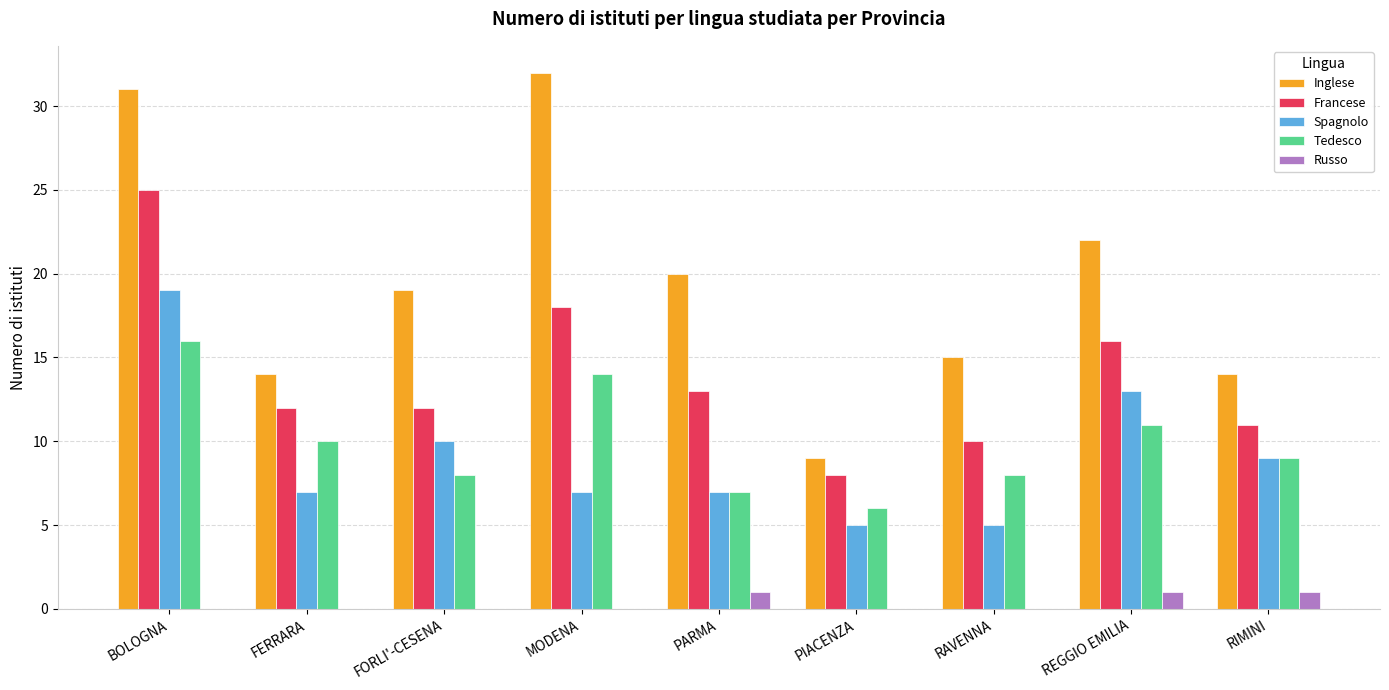

Count the number of data series in this chart.

5